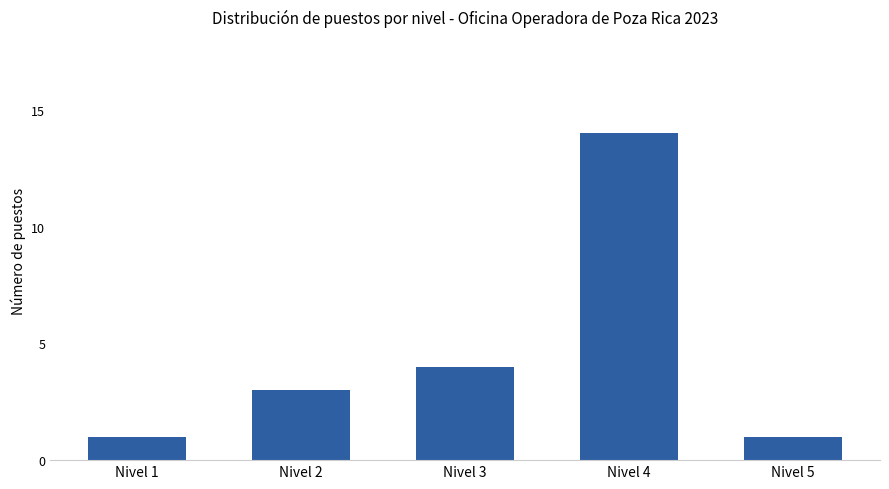

What is the average value?

5